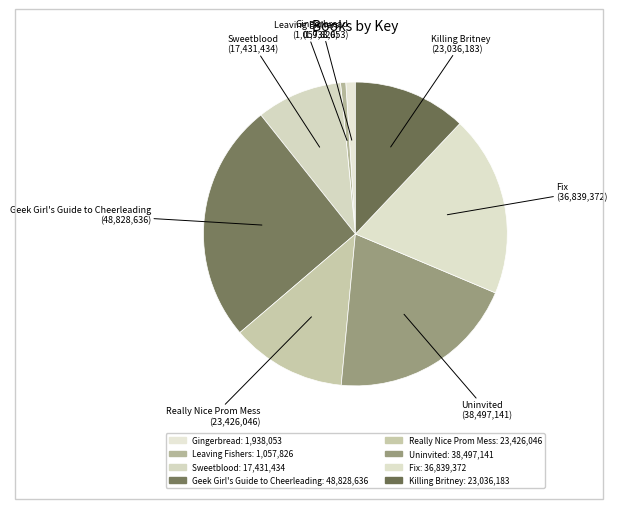

What is the smallest slice in the pie chart?

Leaving Fishers